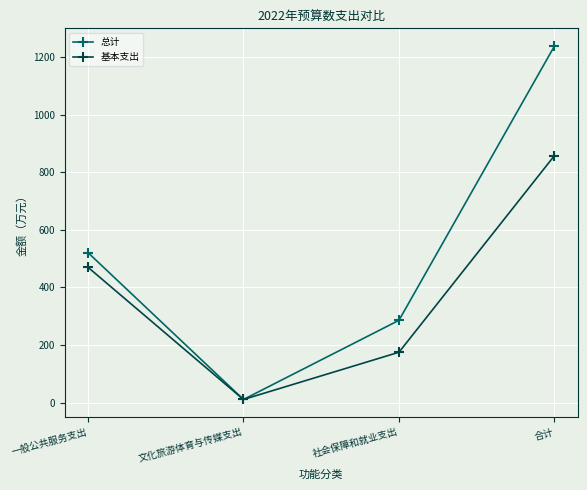

What is the label of the 4th point from the left?

合计